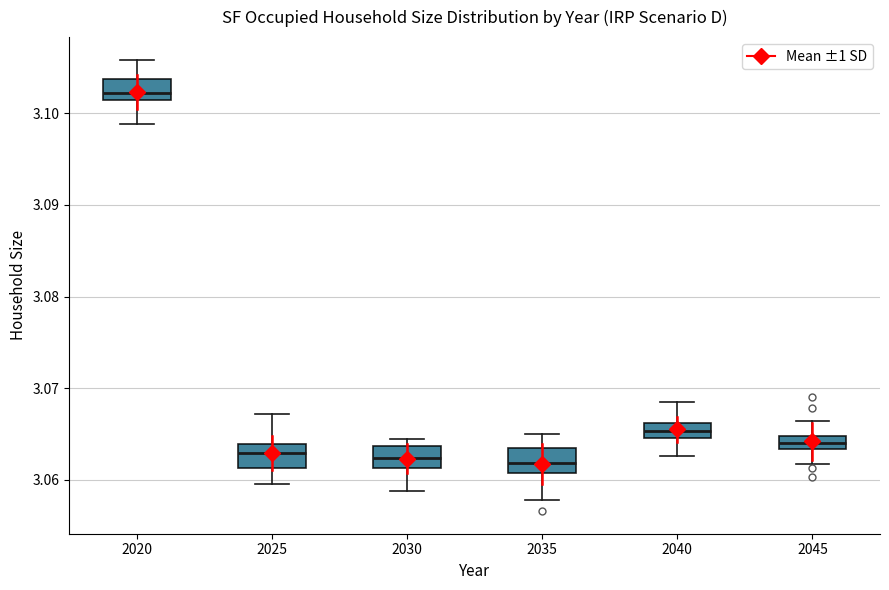

Where does the median line of the box at x = 2030 sit on the y-axis? The values are not printed on the chart, so give them approximately, as read against the axis.

3.062